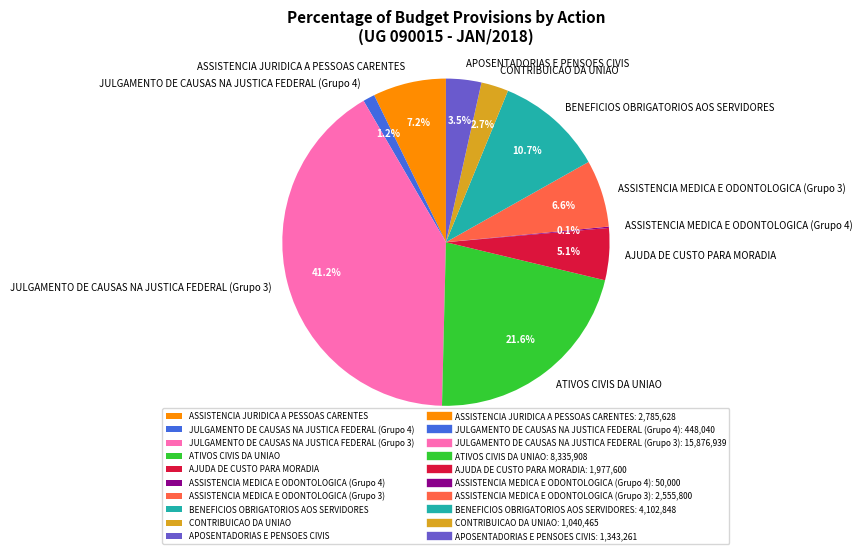

Between AJUDA DE CUSTO PARA MORADIA and BENEFICIOS OBRIGATORIOS AOS SERVIDORES, which is larger?

BENEFICIOS OBRIGATORIOS AOS SERVIDORES